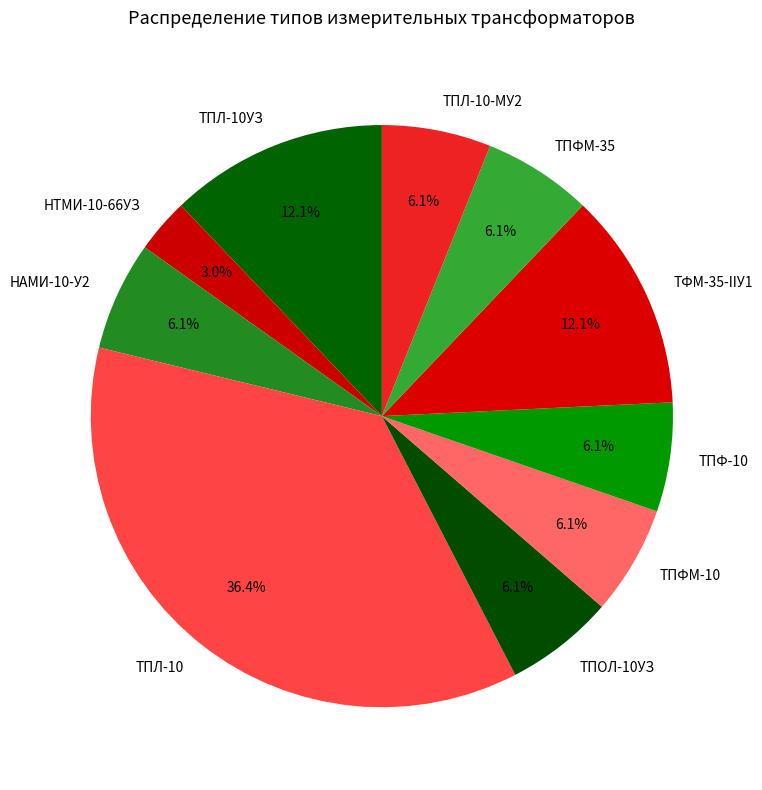

What is the ratio of the value at НАМИ-10-У2 to the value at ТПОЛ-10УЗ?

1.0